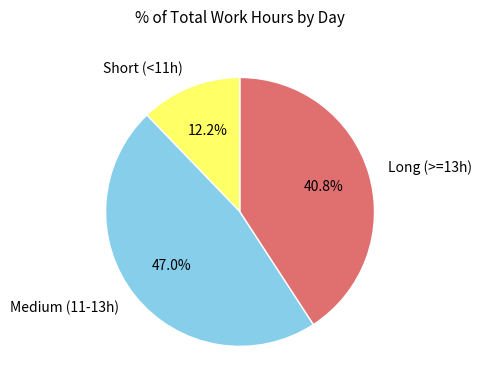

Rank the categories by value from highest to lowest.

Medium (11-13h), Long (>=13h), Short (<11h)